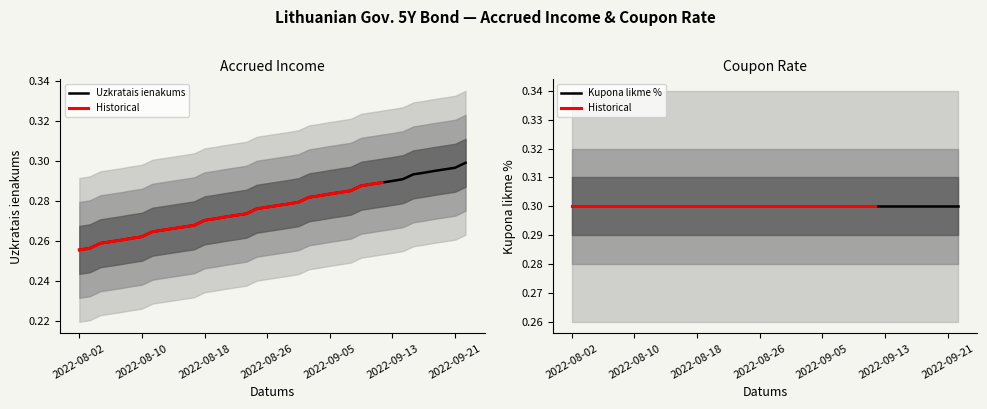

Count the number of categories in the chart.

38